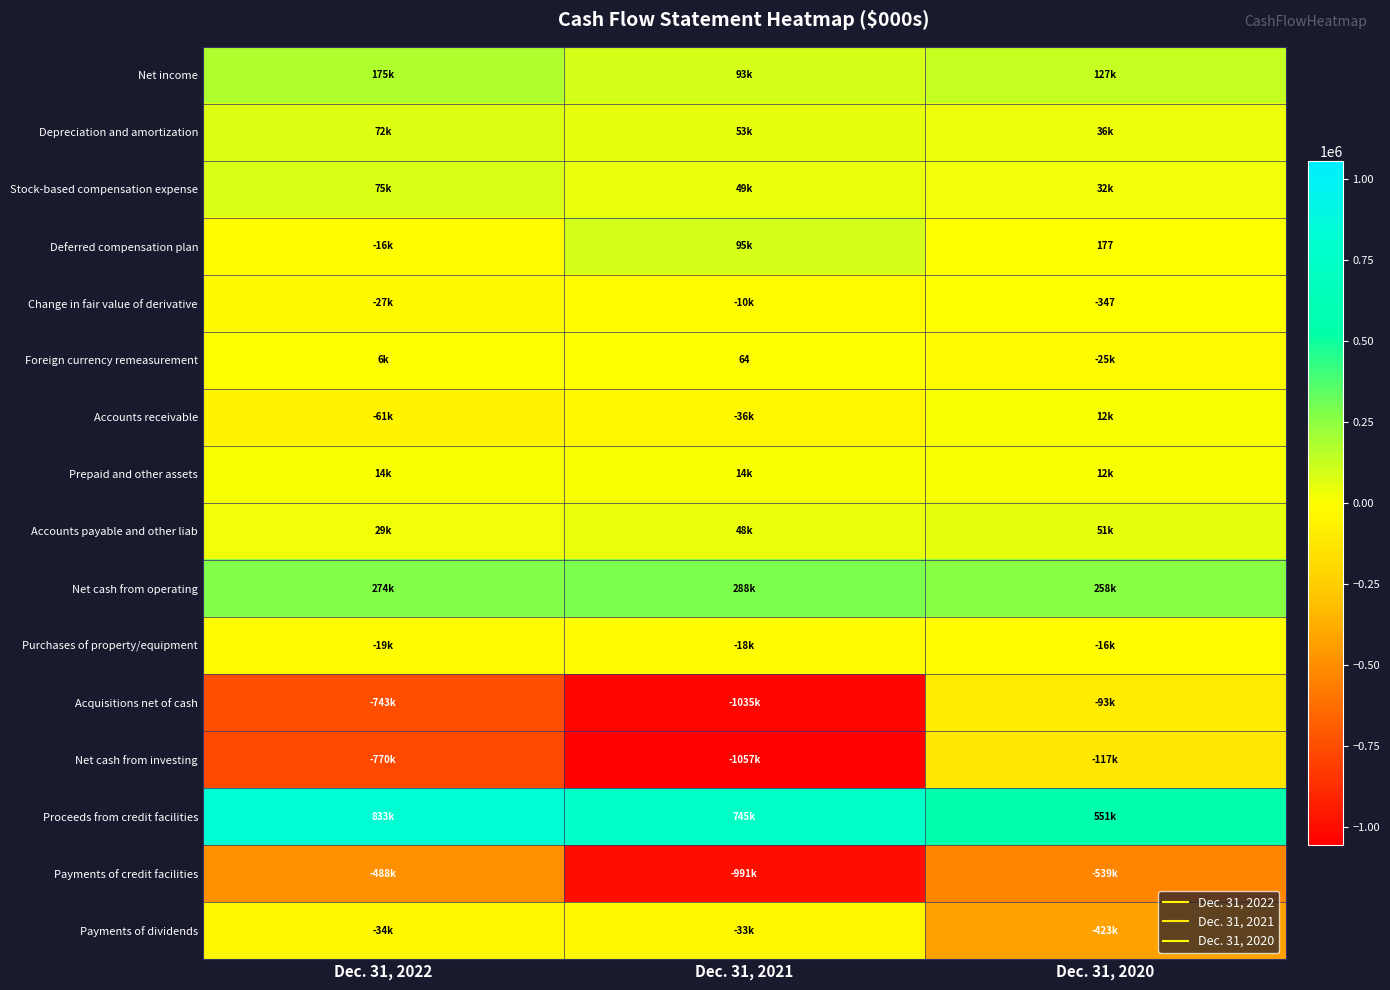

At which label does Net cash from operating first exceed 274324?

Dec. 31, 2021